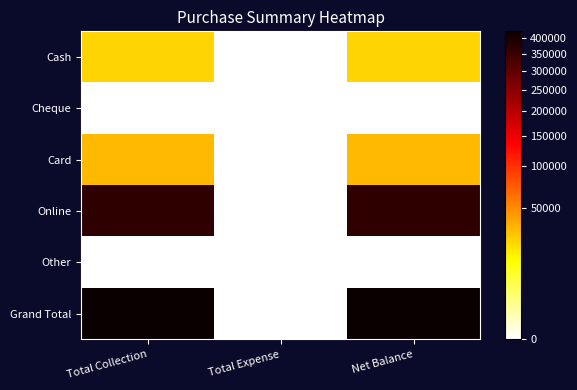

Which label corresponds to the smallest value in the chart?

Total Expense